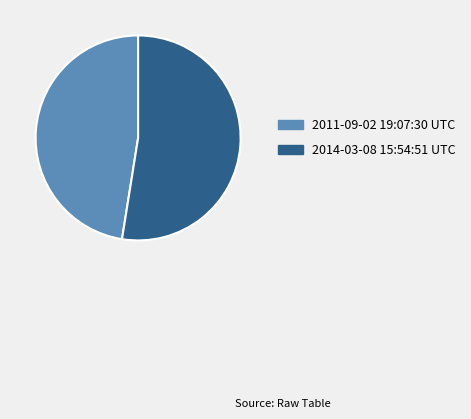

Rank the categories by value from highest to lowest.

2014-03-08 15:54:51 UTC, 2011-09-02 19:07:30 UTC